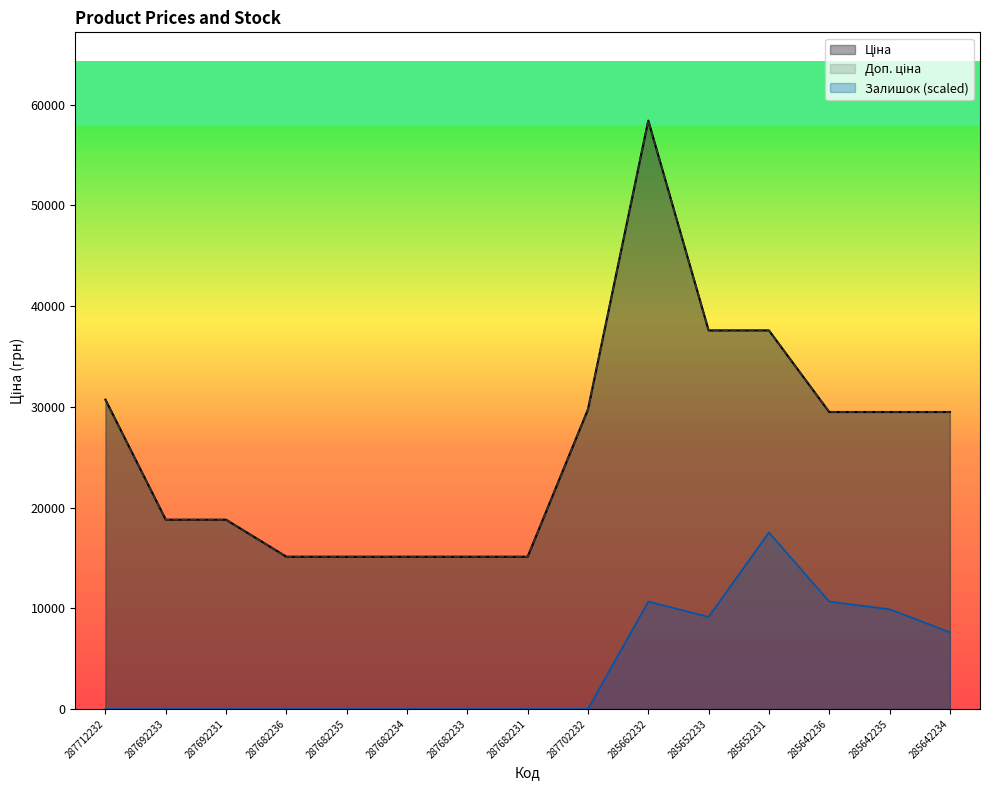

True or false: Доп. ціна and Залишок intersect in this chart.

False